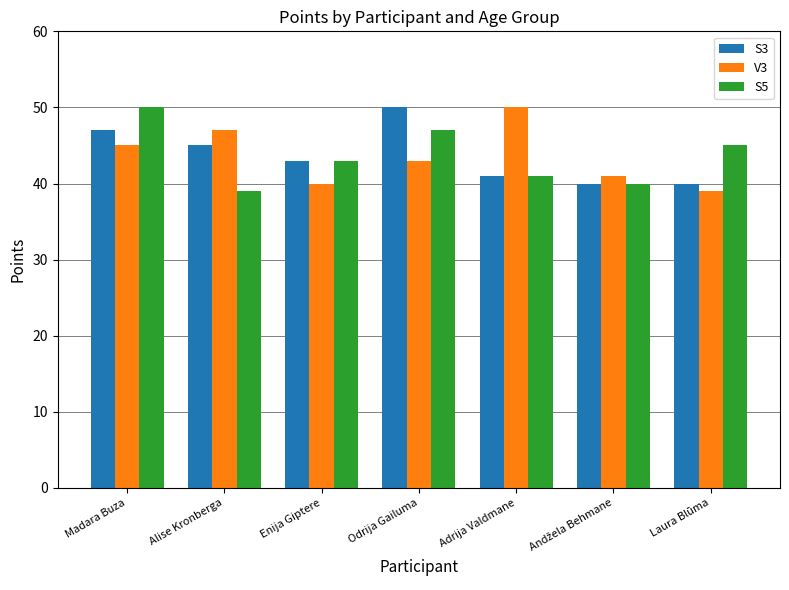

Reading right to left, extract all data points from this chart.

S3: 40	40	41	50	43	45	47
V3: 39	41	50	43	40	47	45
S5: 45	40	41	47	43	39	50